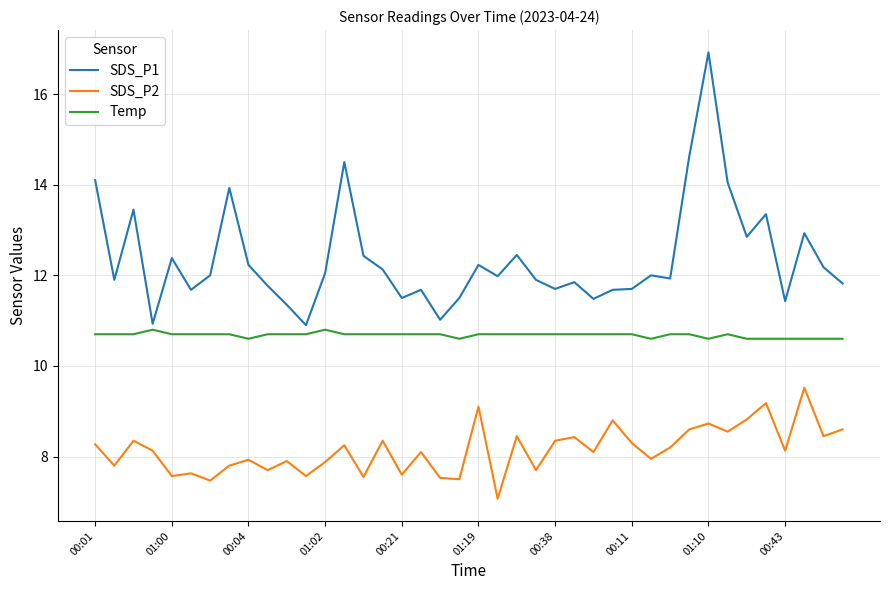

Which series has the largest total across all categories?

SDS_P1